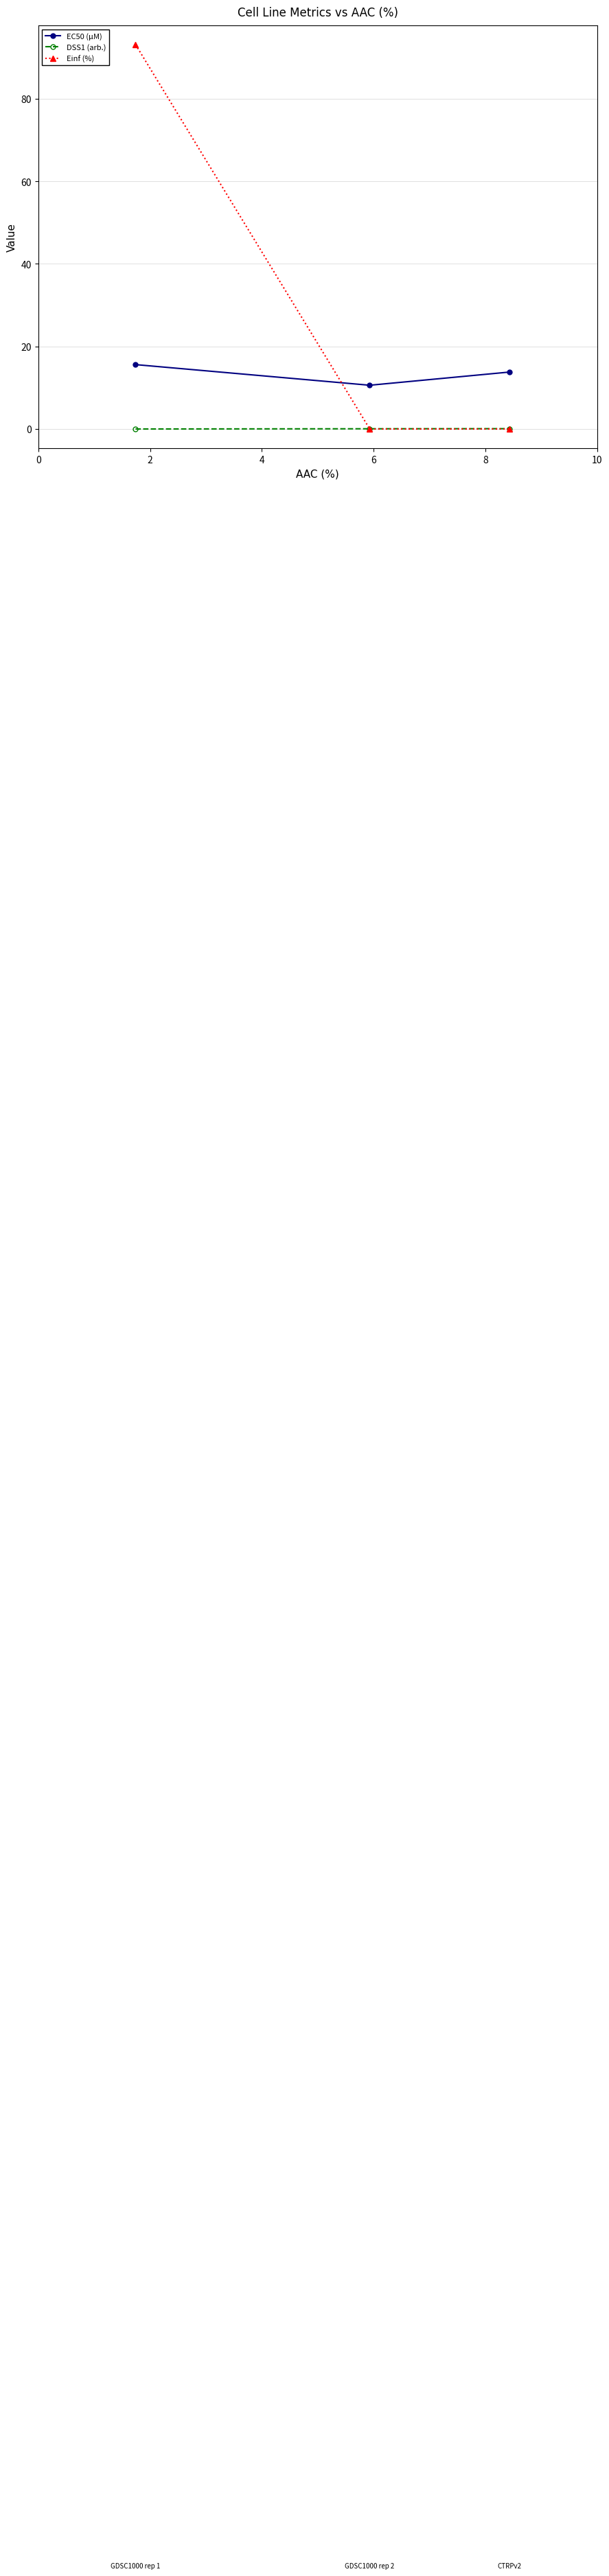

Count the number of categories in the chart.

3